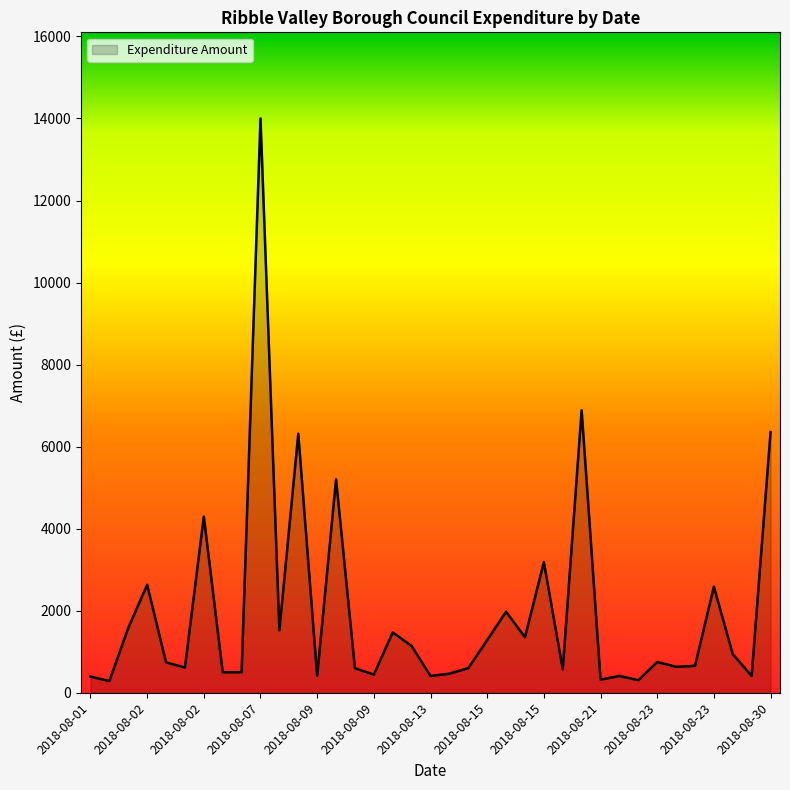

True or false: the data has more than 2 interior local peaks.

True